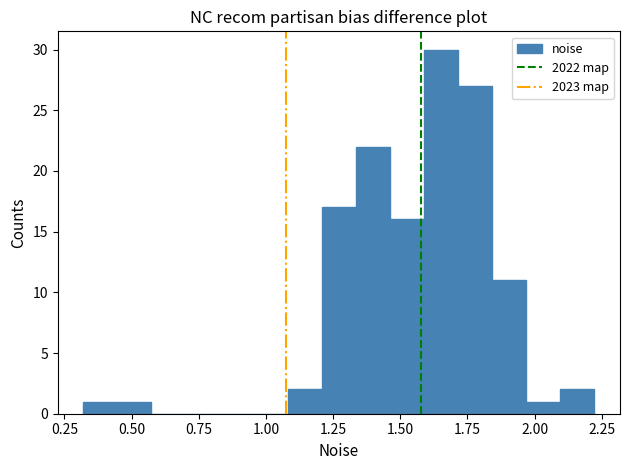

Around what value on the x-axis is the tallest bar? Give the approximate position of its centre, as read against the axis.

1.65